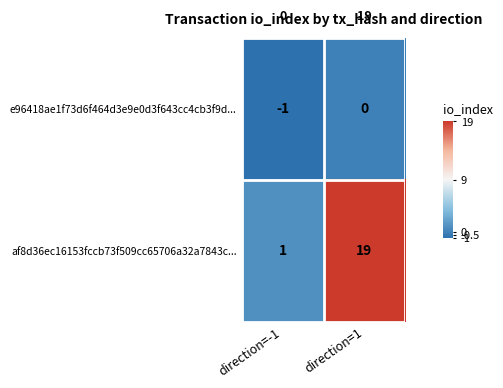

Reading left to right, list all the values displayed in this chart.

e96418ae1f73d6f464d3e9e0d3f643cc4cb3f9d...: direction=-1=-1	direction=1=0
af8d36ec16153fccb73f509cc65706a32a7843c...: direction=-1=1	direction=1=19